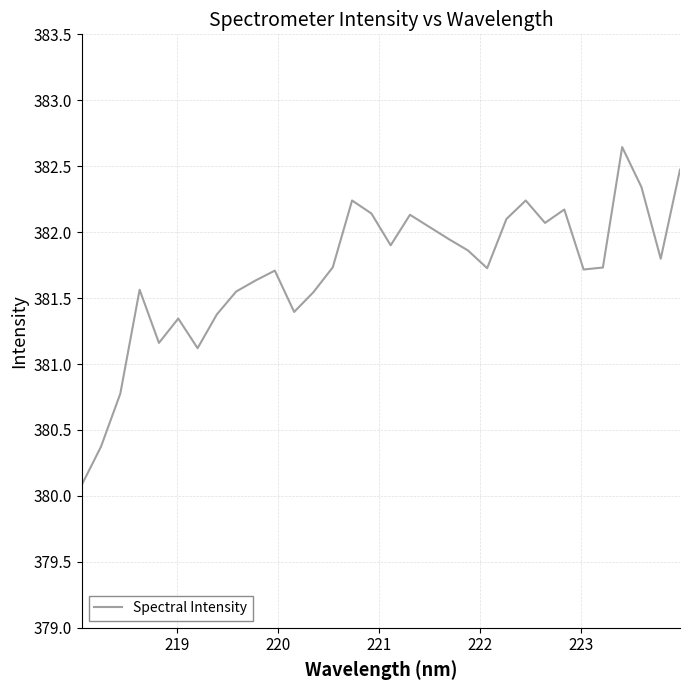

What is the greatest value displayed?

382.6